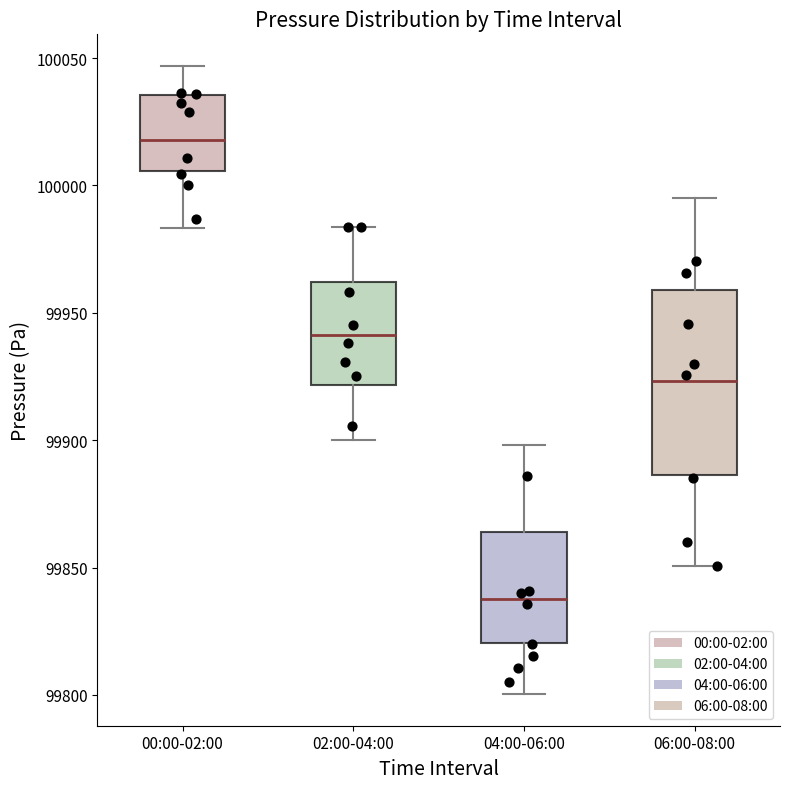

Reading left to right, read every box against the y-axis: the position of its median line, the range the box covers, and the ends of its whiskers. The values are not printed on the chart, so give them approximately, as read against the axis.

00:00-02:00: median 100020, box 100005 to 100035, whiskers 99985 to 100045
02:00-04:00: median 99940, box 99920 to 99960, whiskers 99900 to 99985
04:00-06:00: median 99840, box 99820 to 99865, whiskers 99800 to 99900
06:00-08:00: median 99925, box 99885 to 99960, whiskers 99850 to 99995